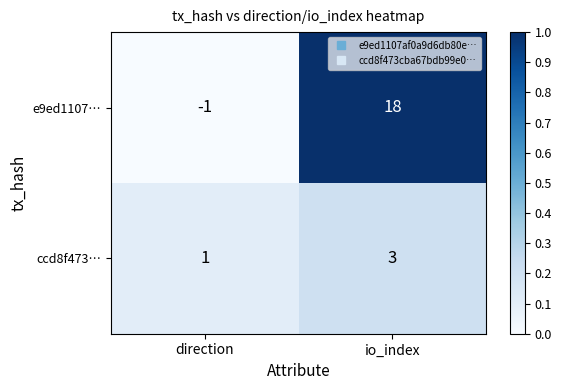

Reading left to right, extract all data points from this chart.

e9ed1107…: -1	18
ccd8f473…: 1	3